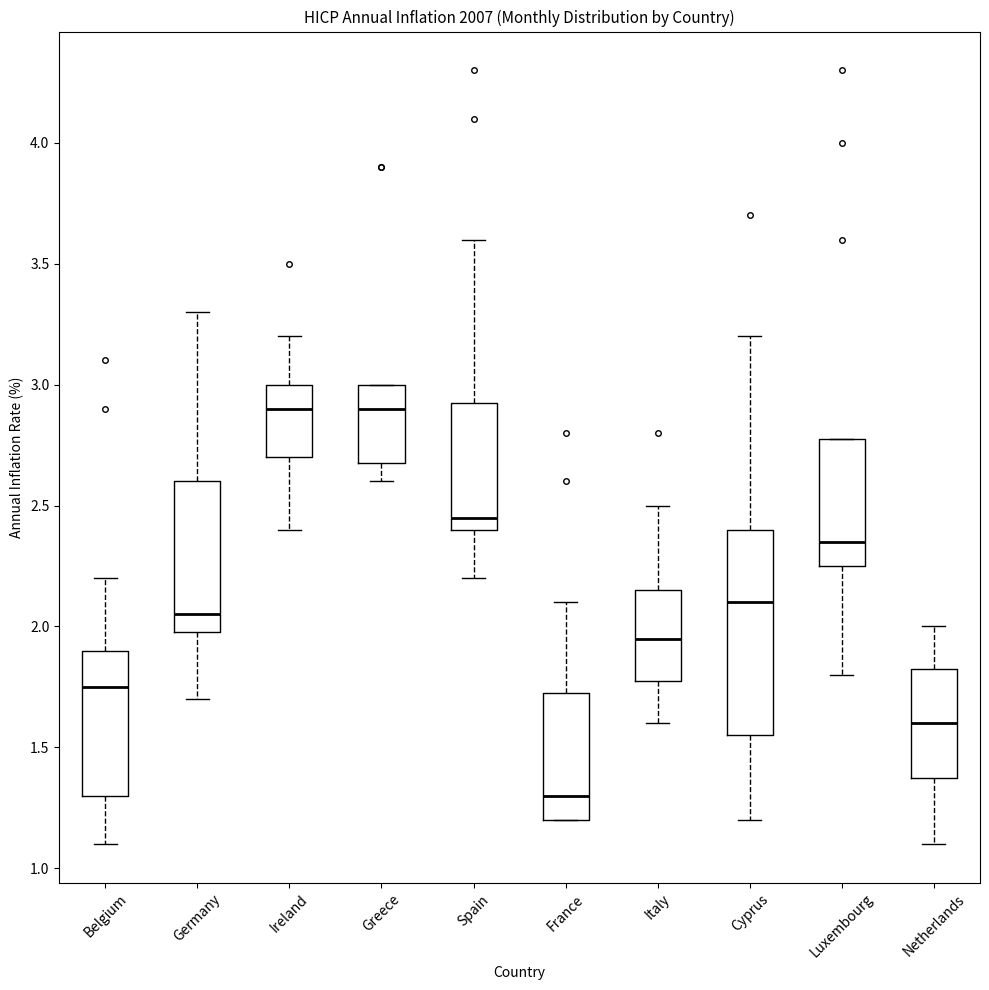

Which box is the tallest, from its lower edge to its upper edge?

Cyprus